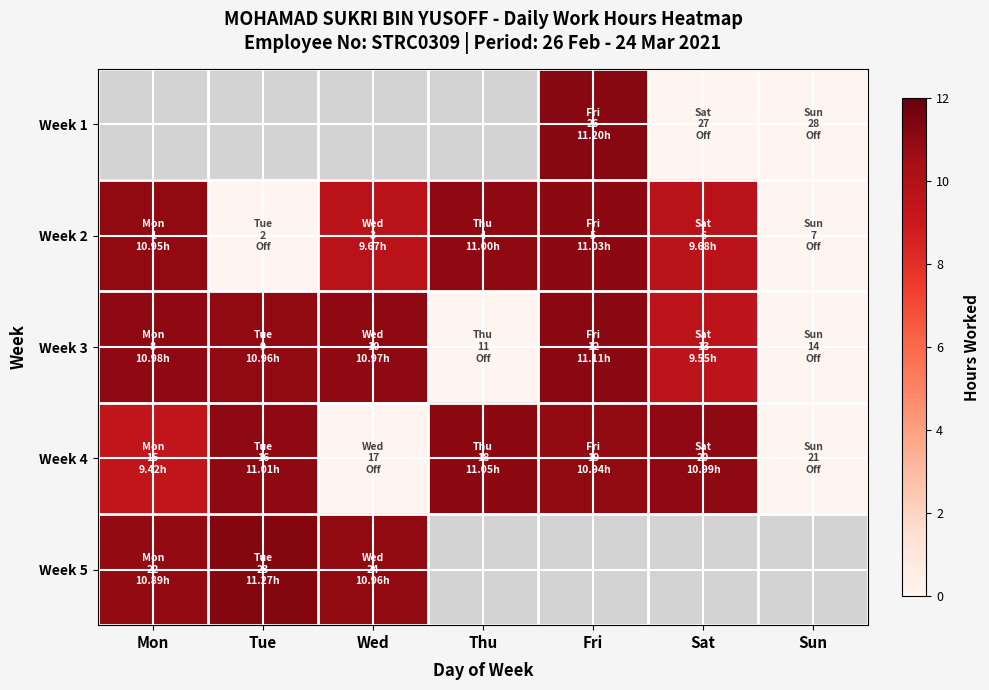

Which category has the lowest value in the Week 3 series?

Thu